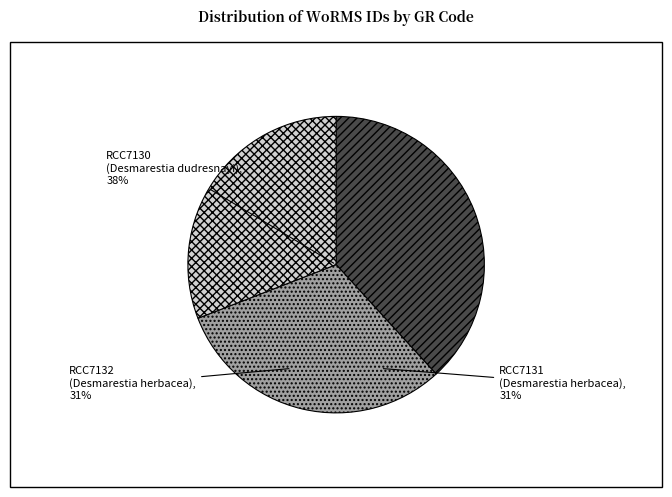

To the nearest percent, what portion does RCC7131 (Desmarestia herbacea) represent?

31%